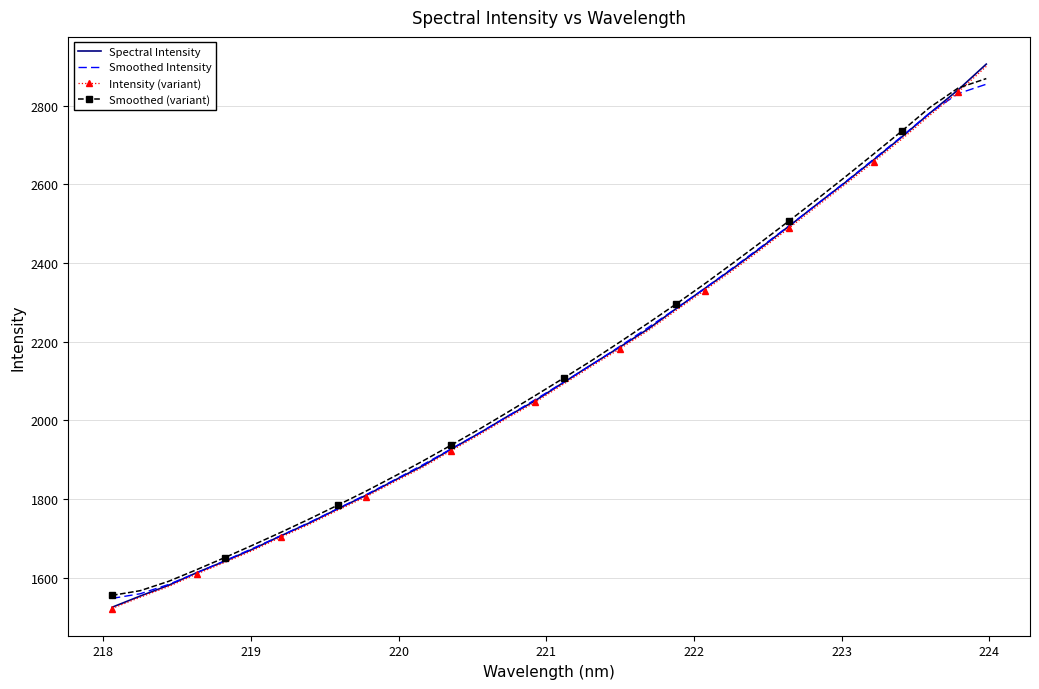

What is the difference between the maximum and minimum values in the Spectral Intensity series?

1380.0